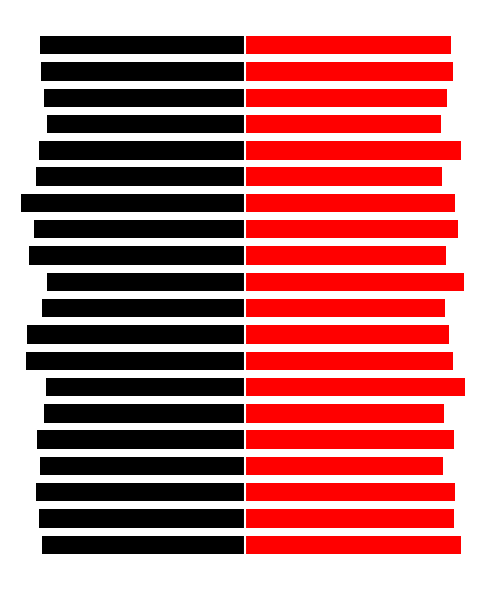

What is the sum of all Black values?

-2623.4